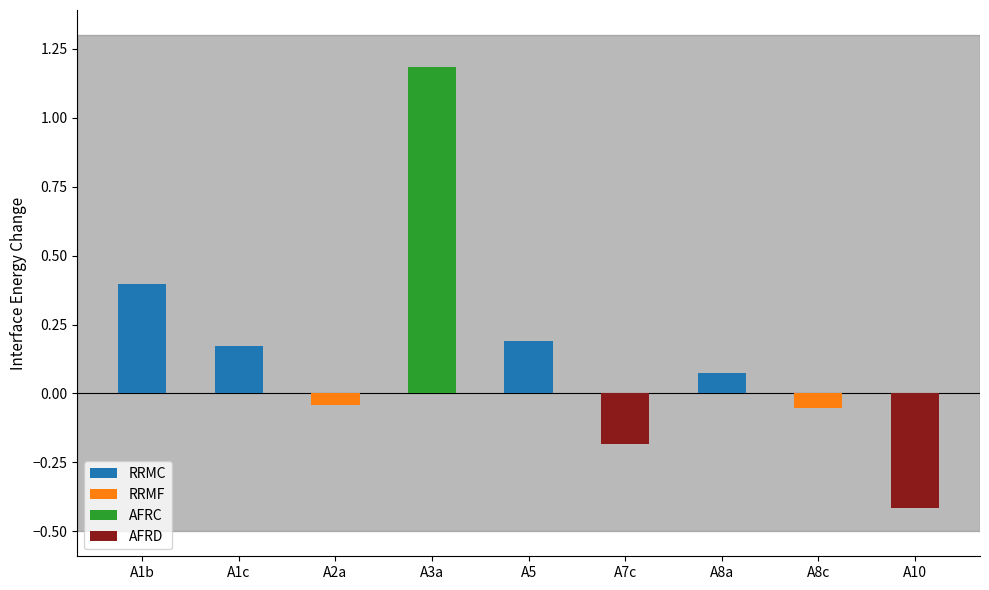

The value at A8a is 0.0. True or false?

False